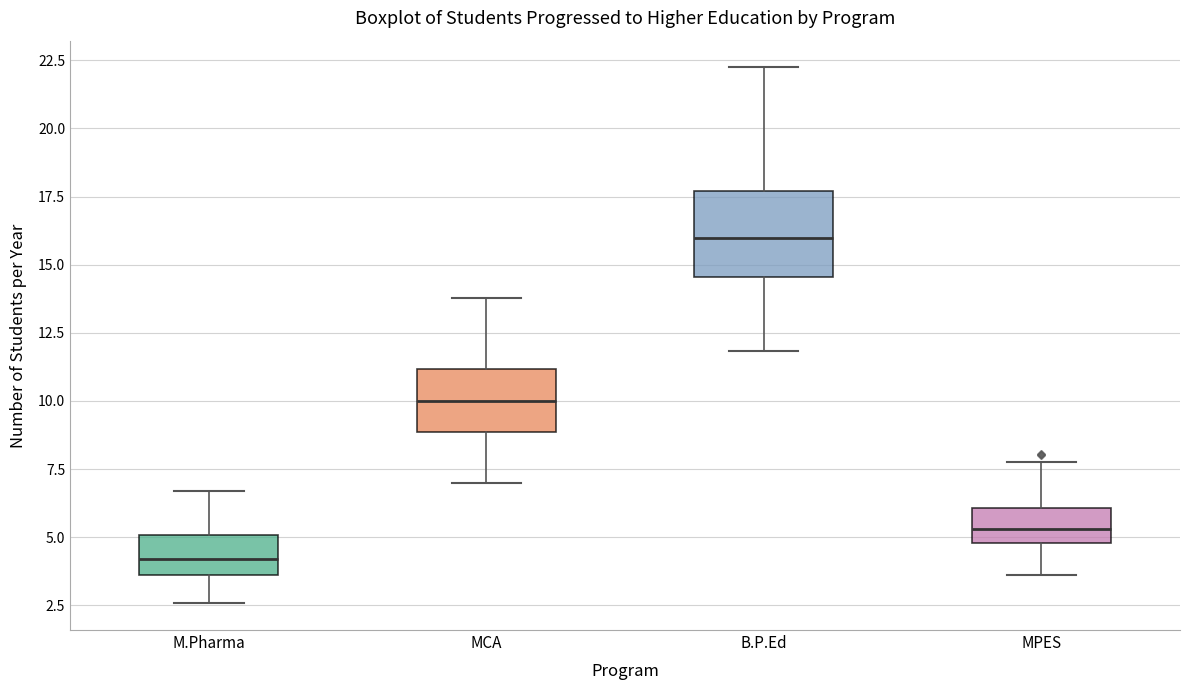

Reading left to right, transcribe this box plot: for each box, give where its median line is, the range the box spans, and where its two whiskers end, as read against the y-axis. The values are not printed on the chart, so give them approximately, as read against the axis.

M.Pharma: median 4.0, box 3.5 to 5.0, whiskers 2.5 to 6.5
MCA: median 10.0, box 9.0 to 11.0, whiskers 7.0 to 14.0
B.P.Ed: median 16.0, box 14.5 to 17.5, whiskers 12.0 to 22.0
MPES: median 5.5, box 5.0 to 6.0, whiskers 3.5 to 8.0